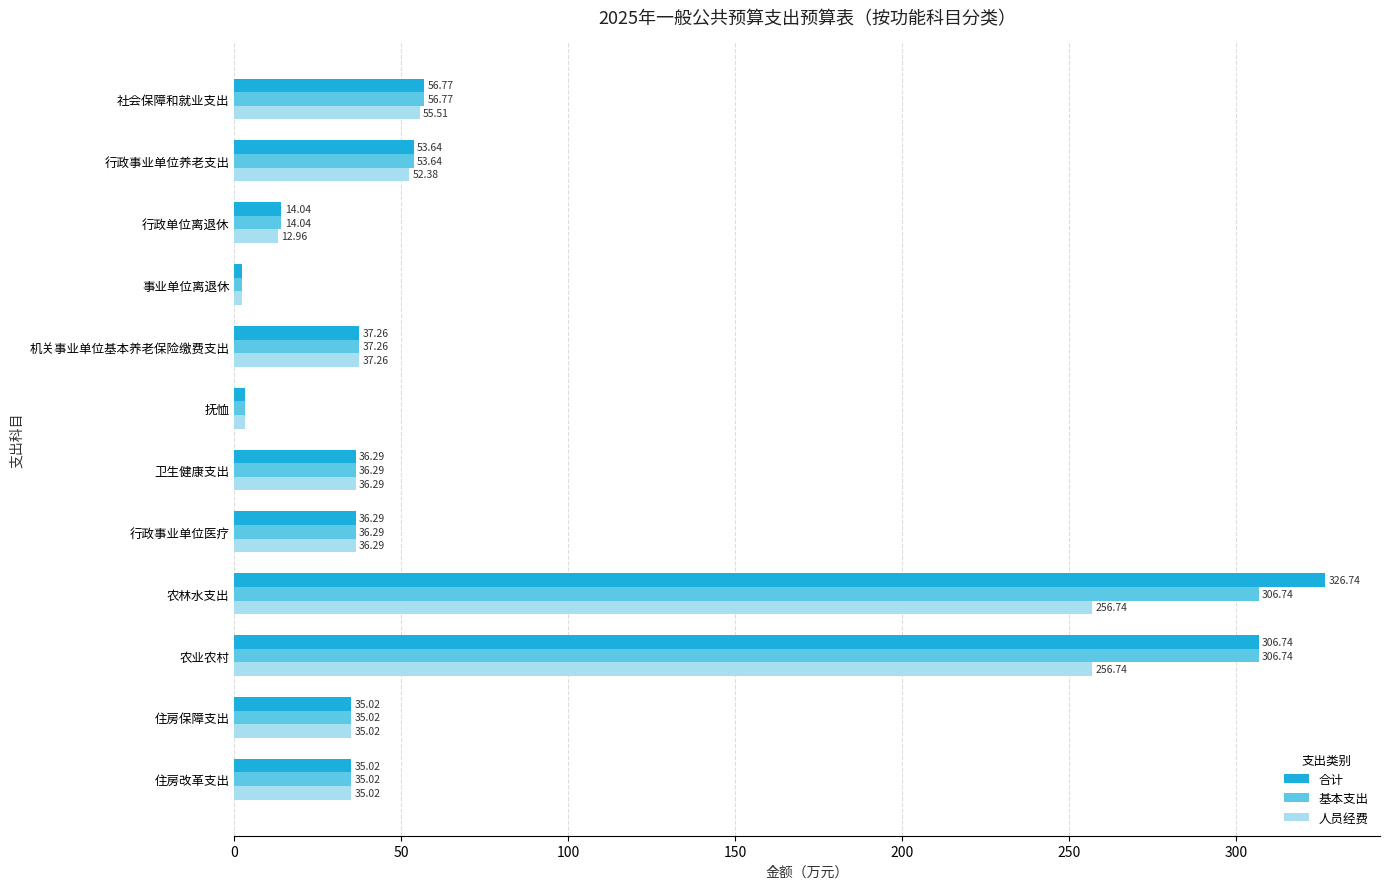

Between 行政单位离退休 and 行政事业单位医疗, which series saw the biggest shift?

人员经费